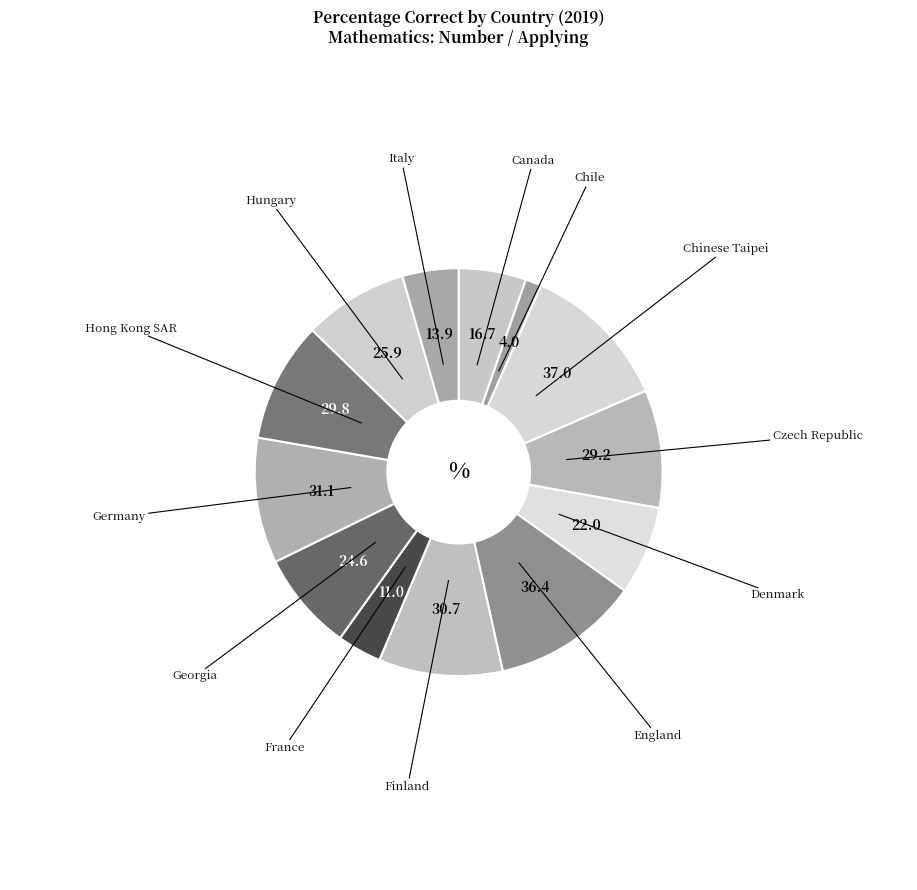

How many segments does this pie chart have?

13